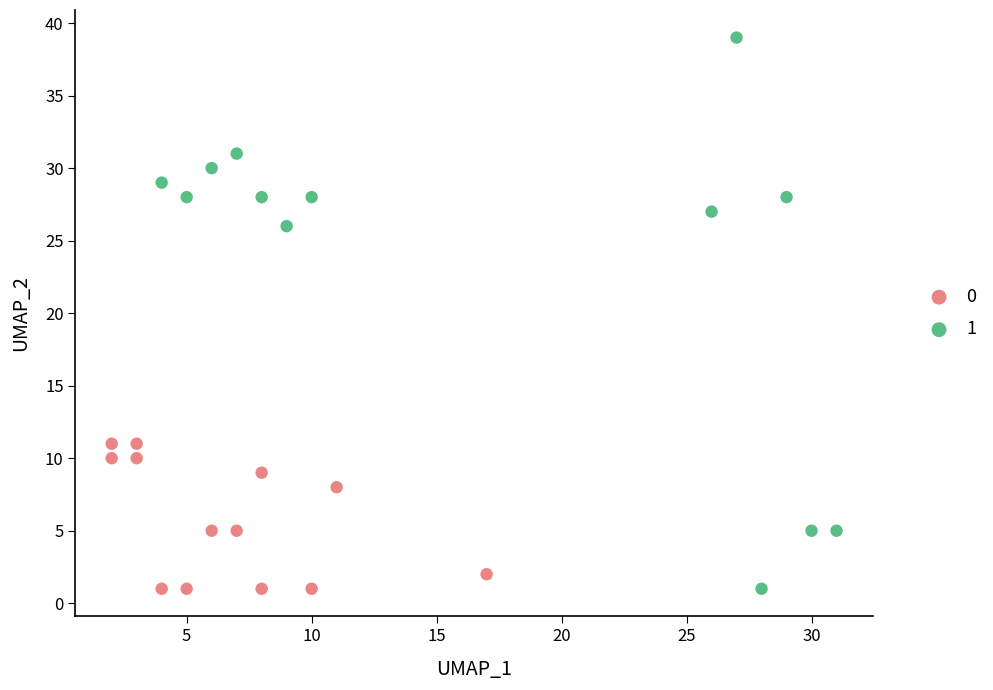

What are all the series names shown in the legend?

0, 1